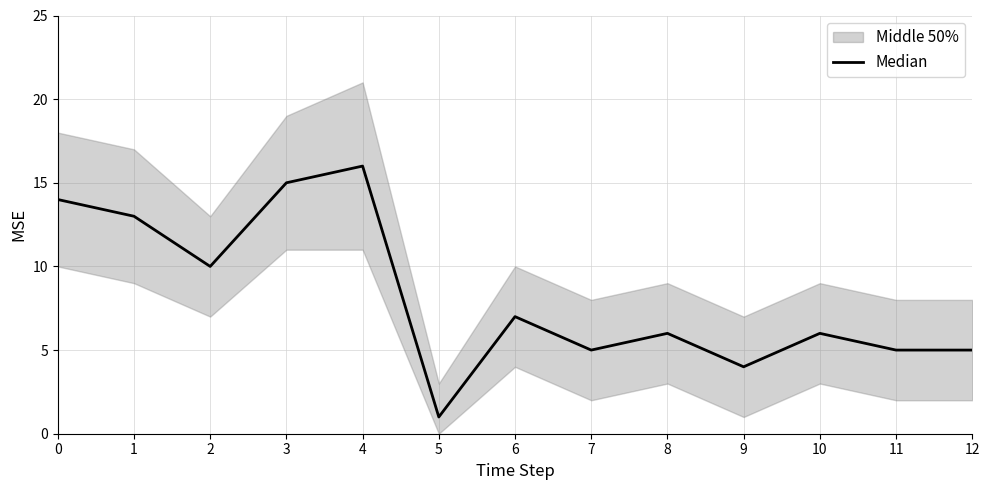

Rank the categories by value from lowest to highest.

5, 9, 7, 11, 12, 8, 10, 6, 2, 1, 0, 3, 4